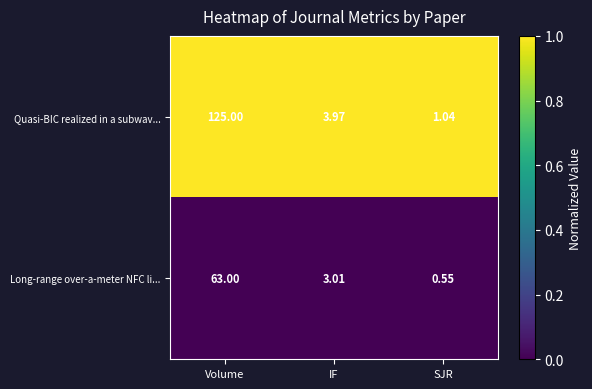

Where is Long-range over-a-meter NFC li... nearest to the value 31?

IF